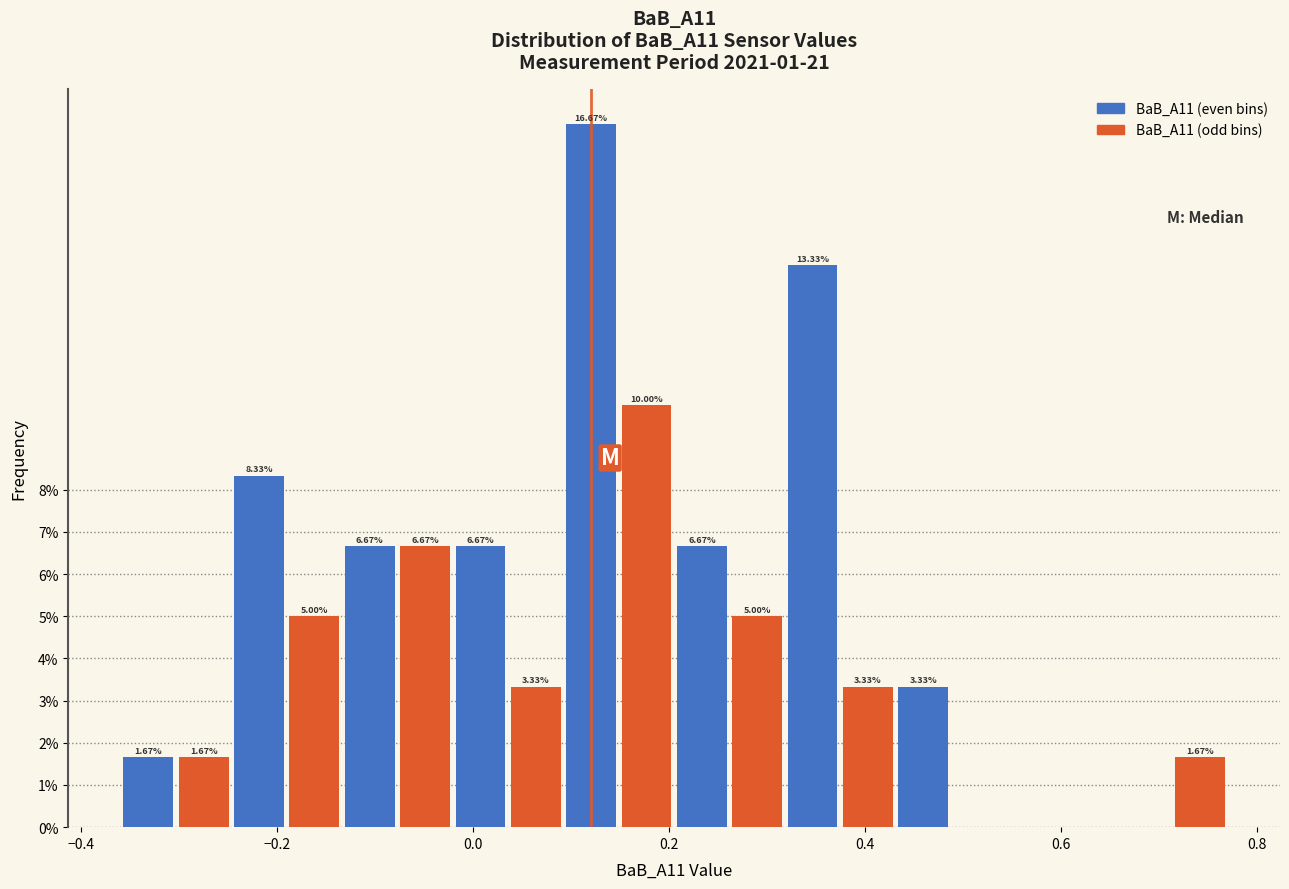

Around what value on the x-axis is the tallest bar? Give the approximate position of its centre, as read against the axis.

0.12